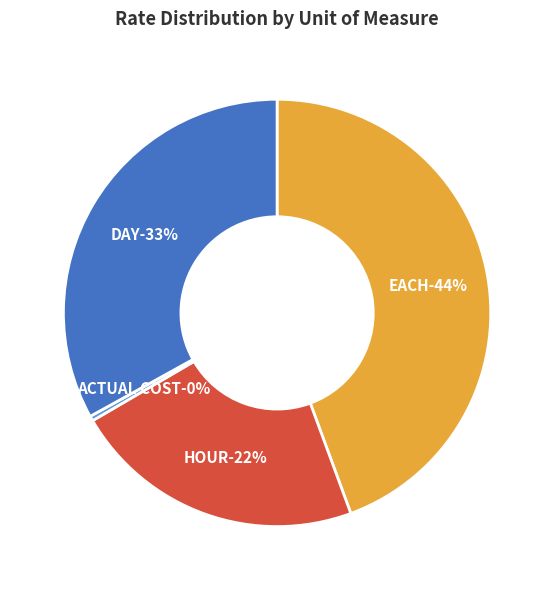

Combined, what portion of the pie is DAY and EACH?

77.4%